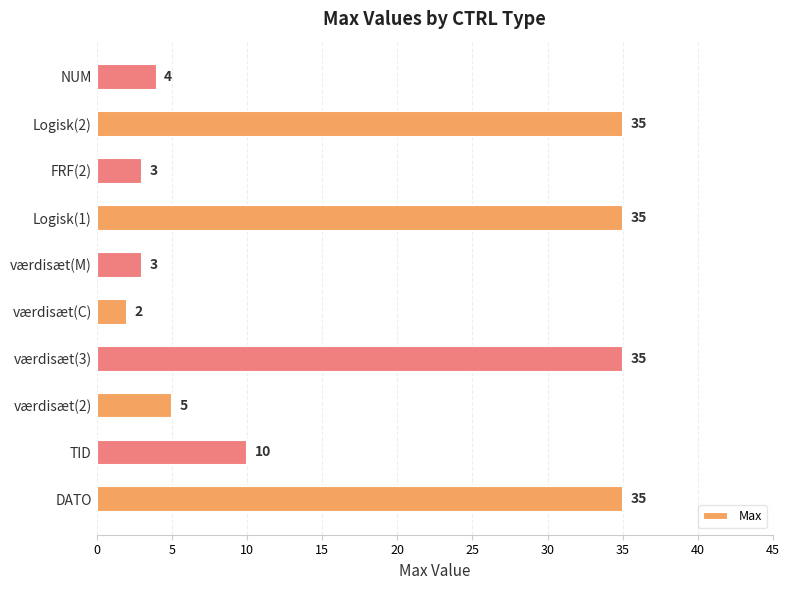

What is the average value?

17